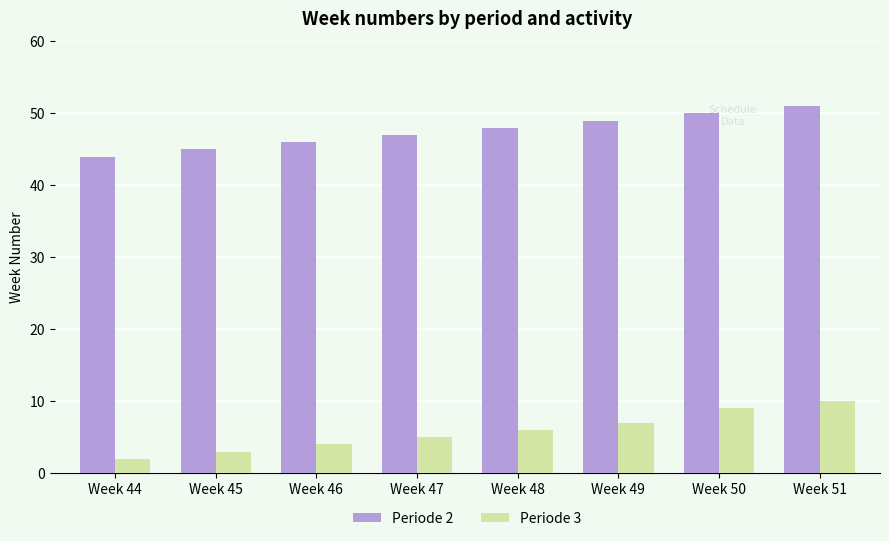

What is the spread (max minus min) of values at Week 48?

42